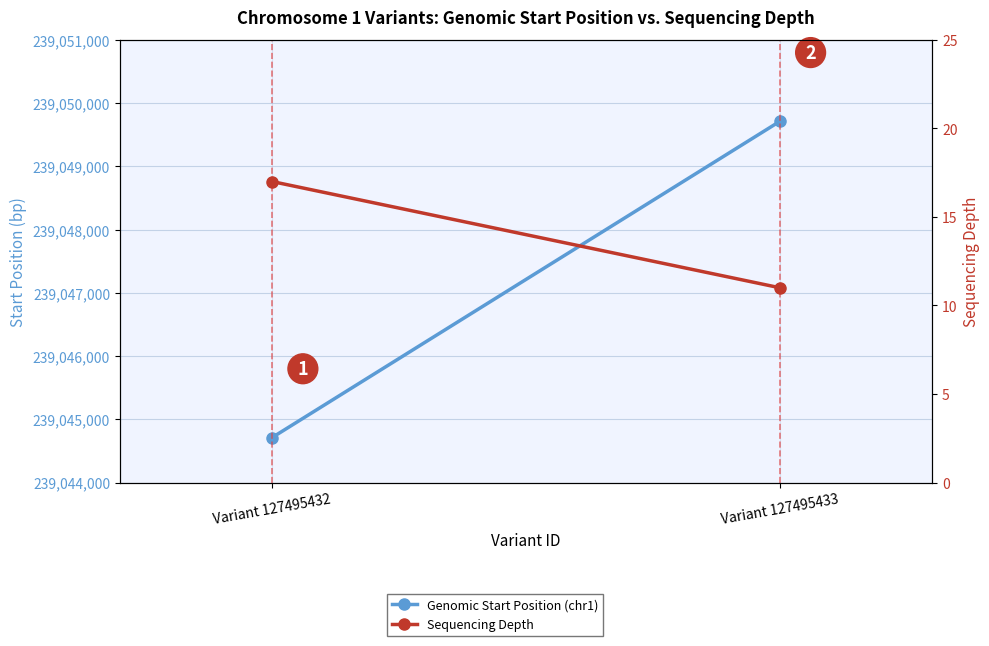

Reading left to right, what are all the values shown in this chart?

Genomic Start Position (chr1): 239044712	239049713
Sequencing Depth: 17	11